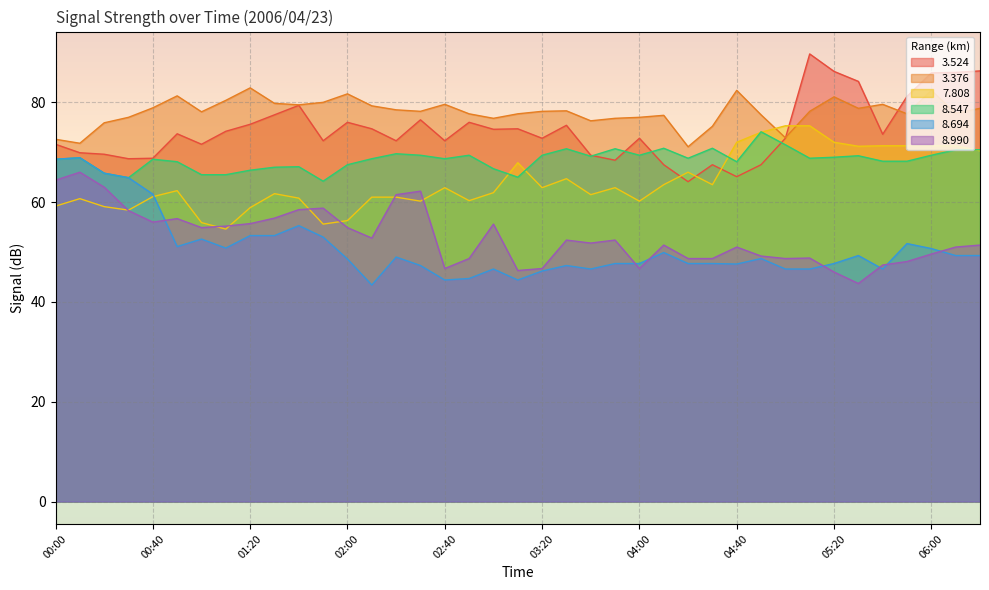

Rank the series by their maximum value, from highest to lowest.

3.524, 3.376, 7.808, 8.547, 8.694, 8.990